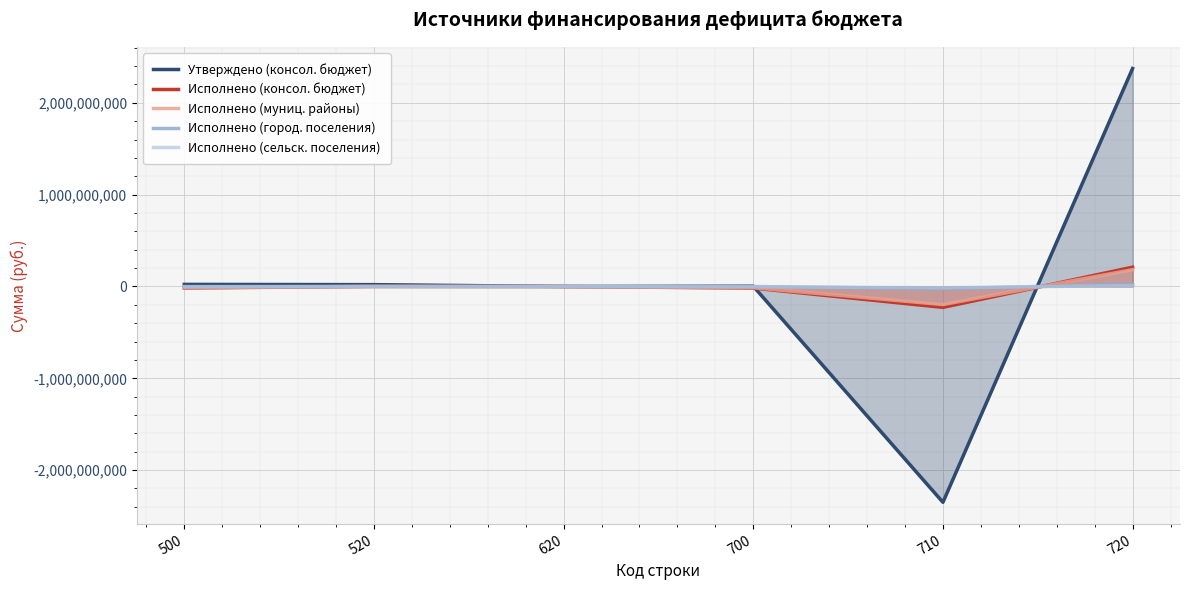

At which category is the sum across all series the highest?

720